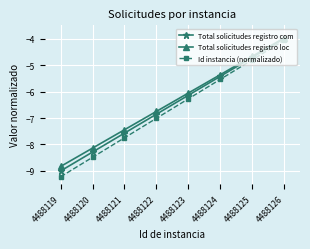

Which series has the widest spread of values?

Id instancia (normalizado)